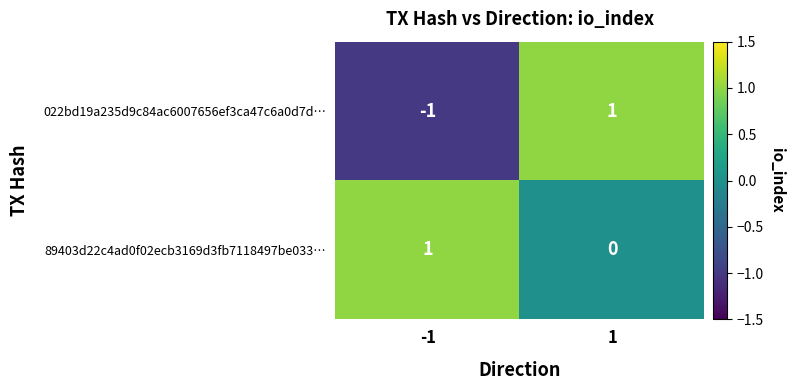

At 1, list the series in order from smallest to largest.

89403d22c4ad0f02ecb3169d3fb7118497be033…, 022bd19a235d9c84ac6007656ef3ca47c6a0d7d…